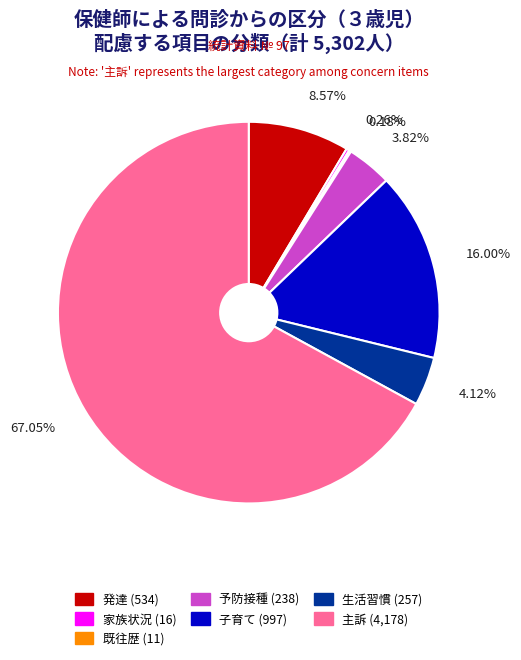

Is 主訴 (4,178) the majority of the pie?

Yes